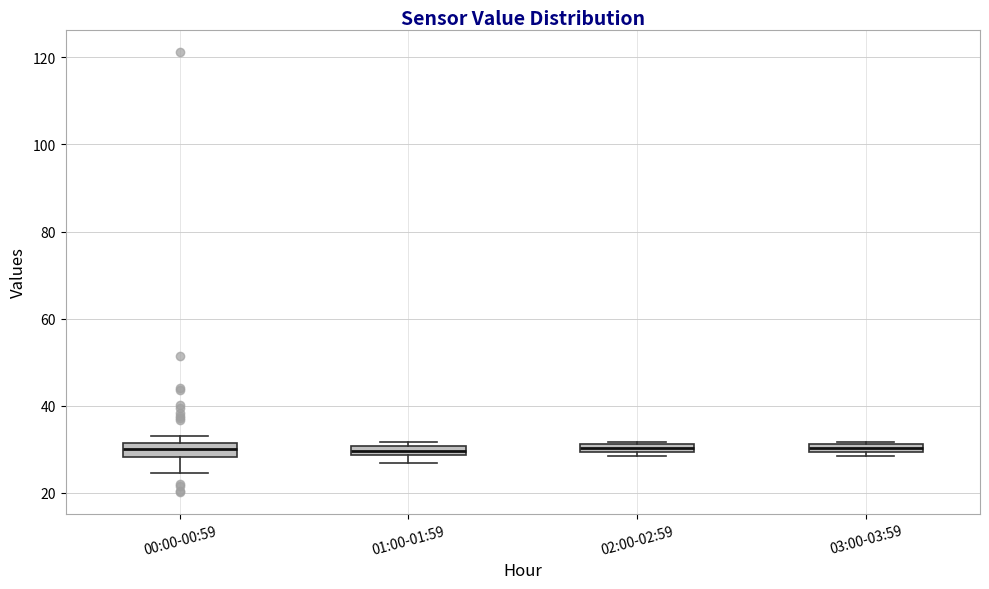

Where is the upper edge of the box for 03:00-03:59 on the y-axis? The values are not printed on the chart, so give them approximately, as read against the axis.

32